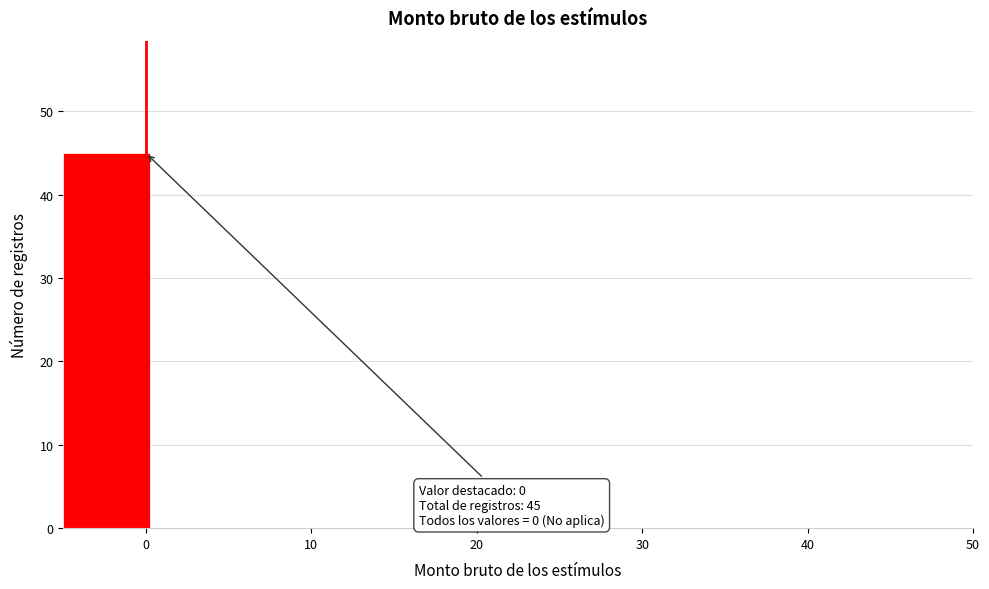

Over which range of the x-axis is the bar tallest?

-5.0 to 0.5